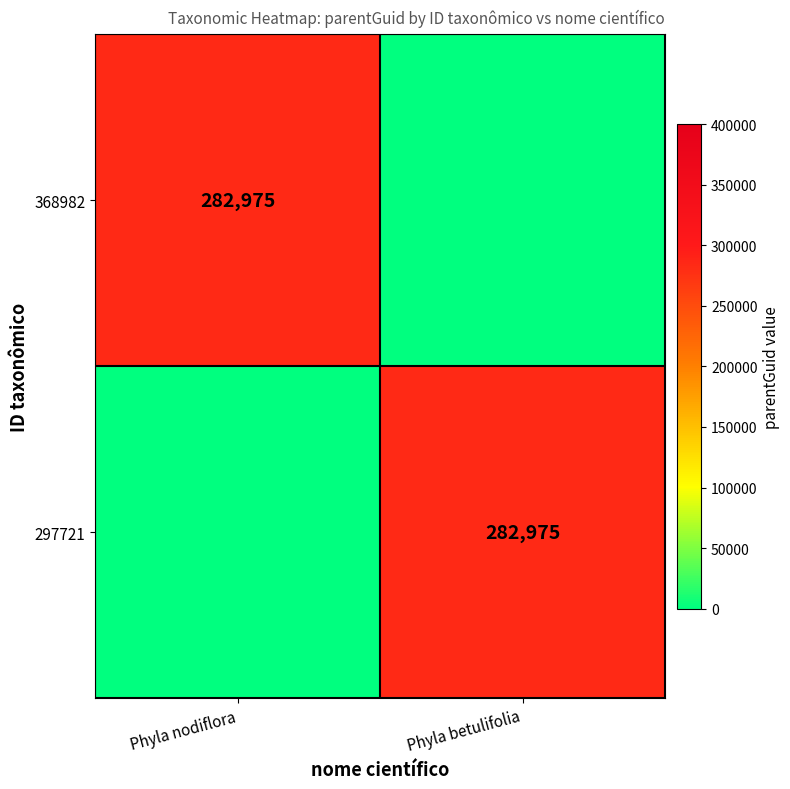

Is it true that 297721 equals 282975 at Phyla betulifolia?

True